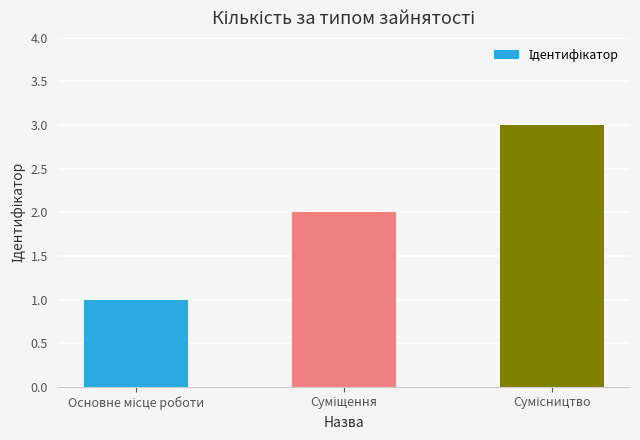

What is the sum of all values?

6